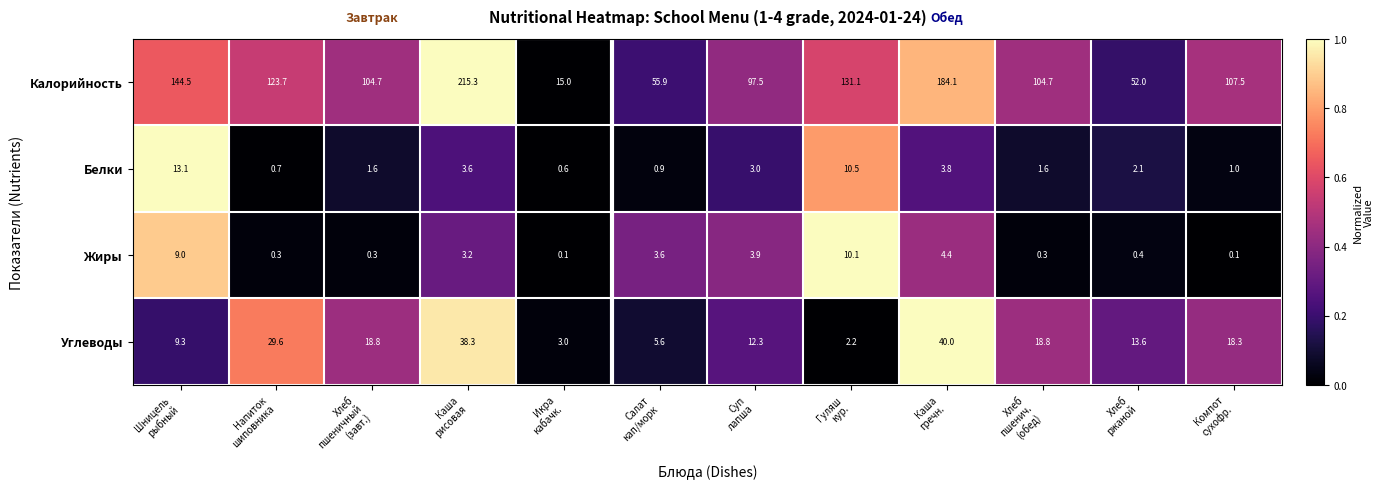

What is the average value of the Жиры series?

3.0